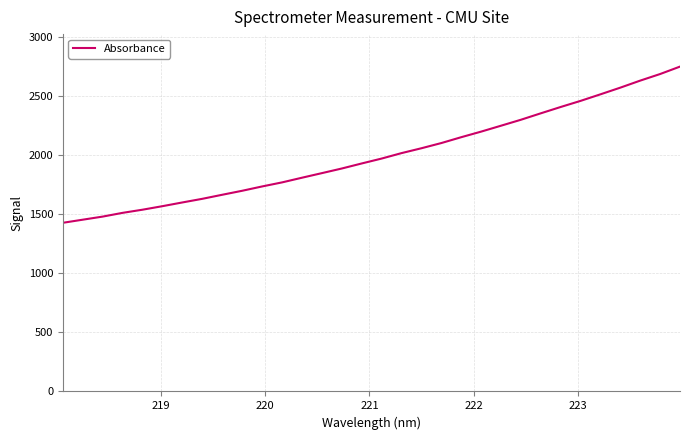

What is the sum of all values?

63957.2